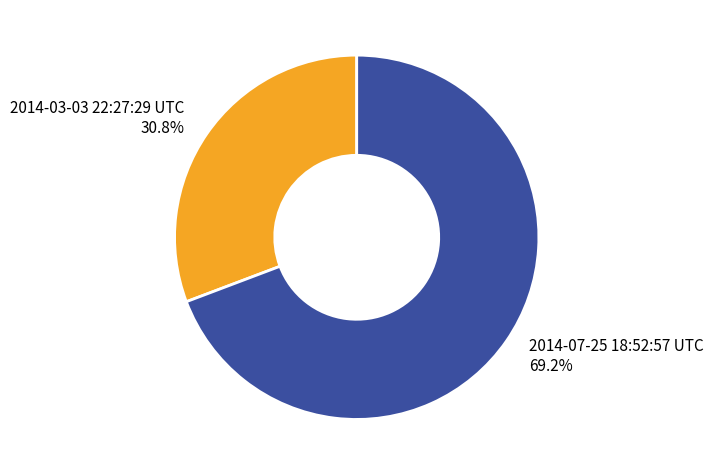

Which category has the biggest portion of the pie?

2014-07-25 18:52:57 UTC